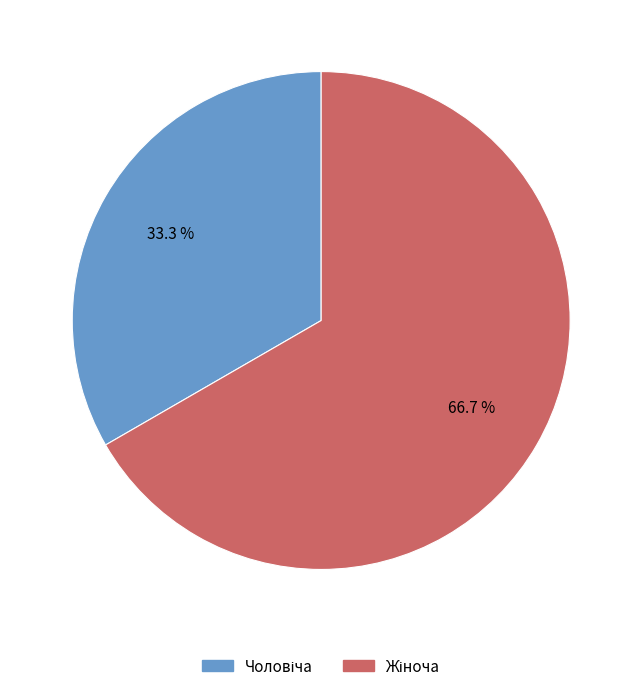

Is there a majority slice in this chart?

Yes